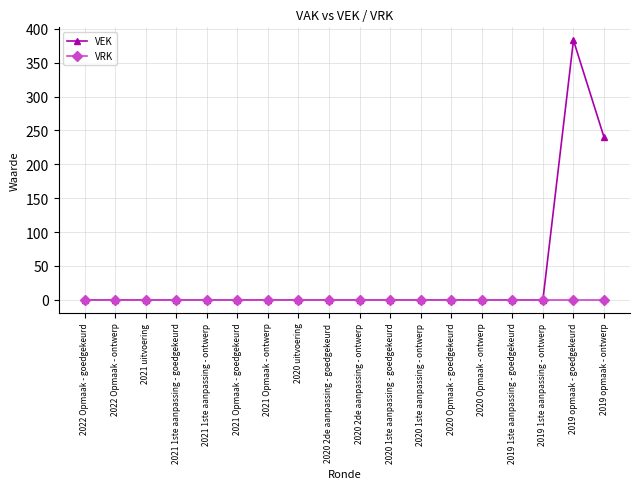

Where is VEK nearest to the value 191?

2019 opmaak - ontwerp